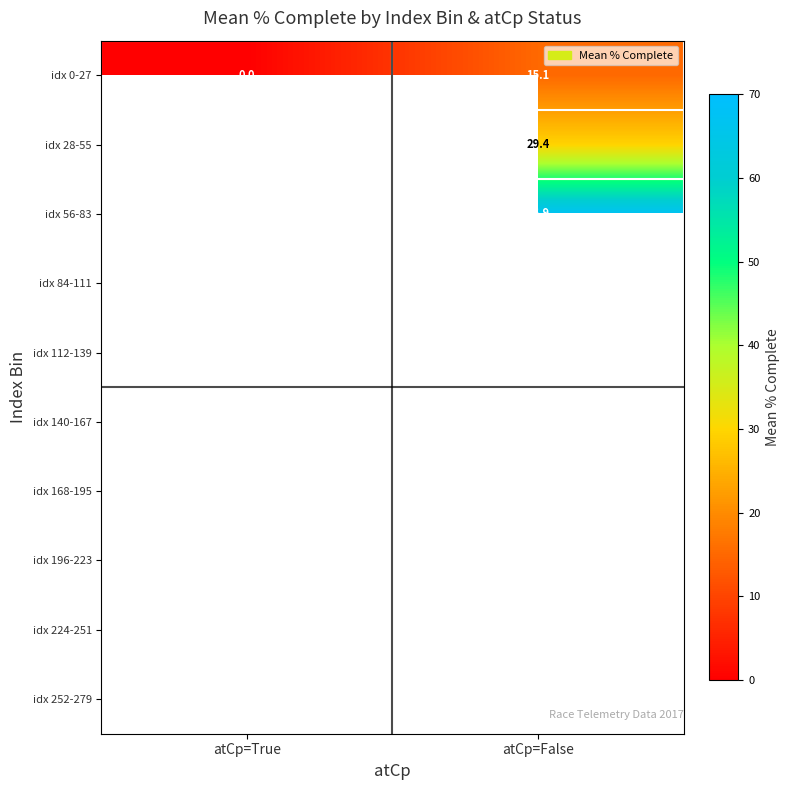

The value of idx 56-83 at atCp=False is 101.5. True or false?

False